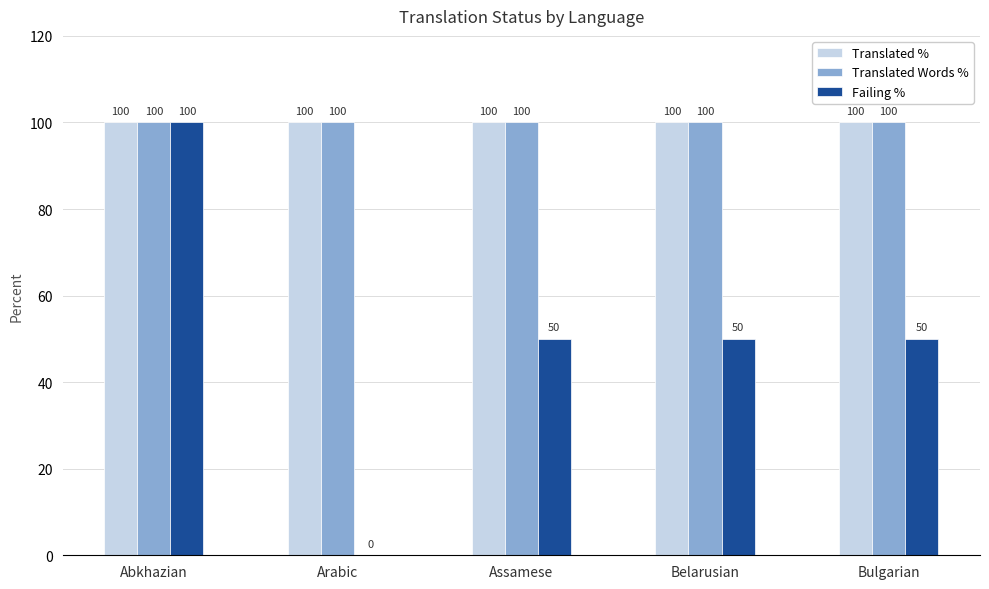

What is the average value of the Failing % series?

50